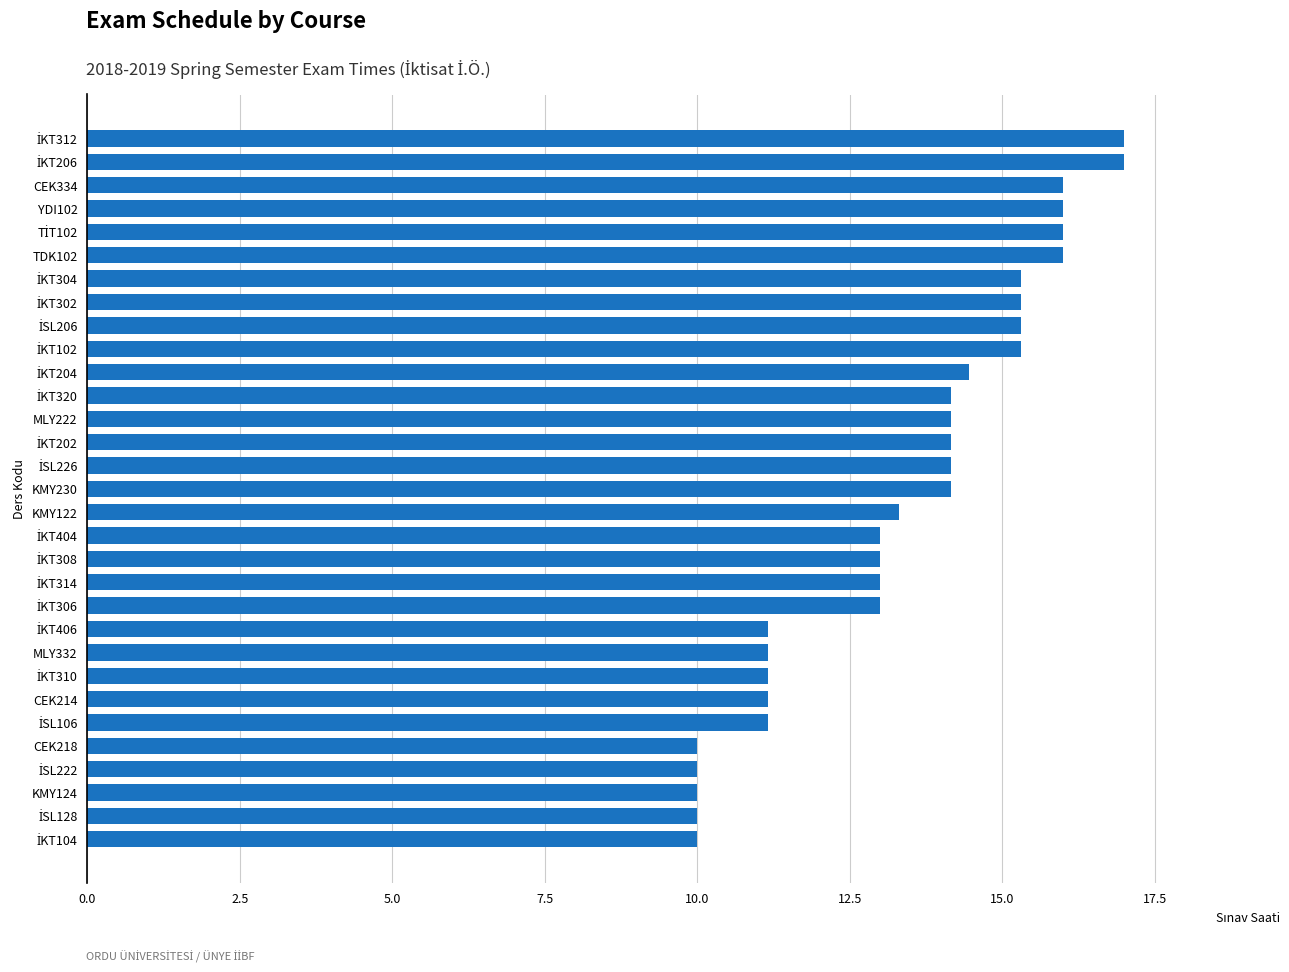

What is the difference between the maximum and minimum values?

7.0